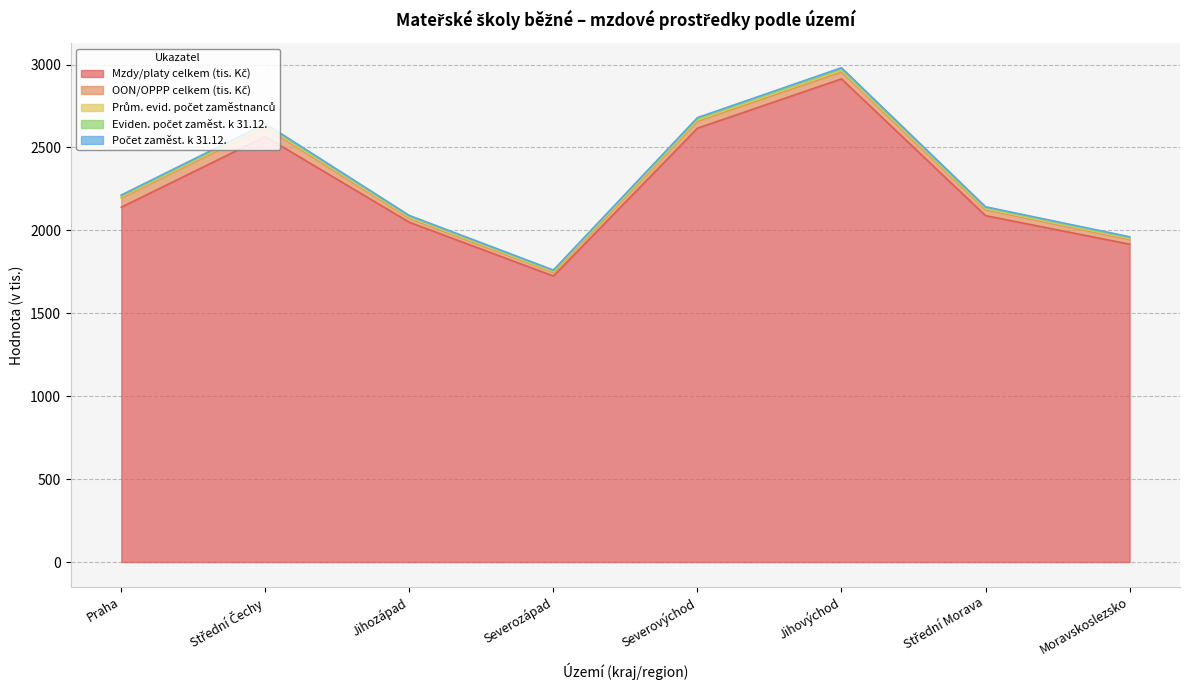

At which category is the sum across all series the highest?

Jihovýchod